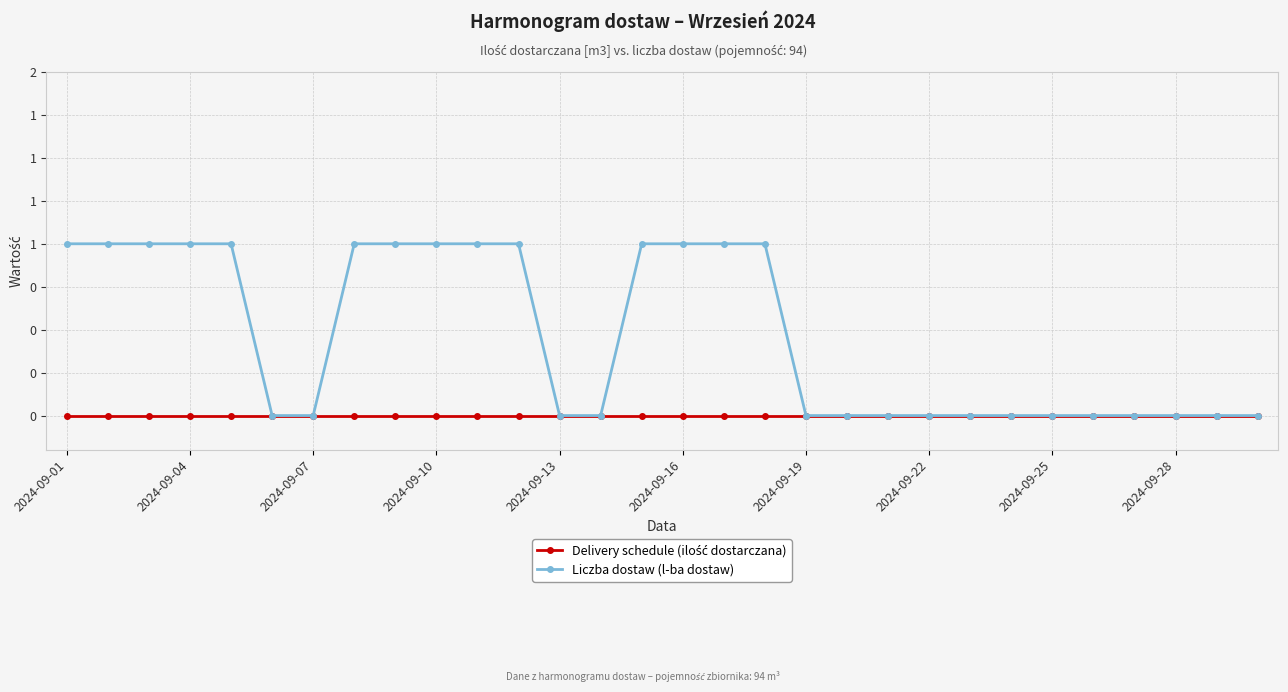

Rank the series by their maximum value, from highest to lowest.

Liczba dostaw (l-ba dostaw), Delivery schedule (ilość dostarczana)